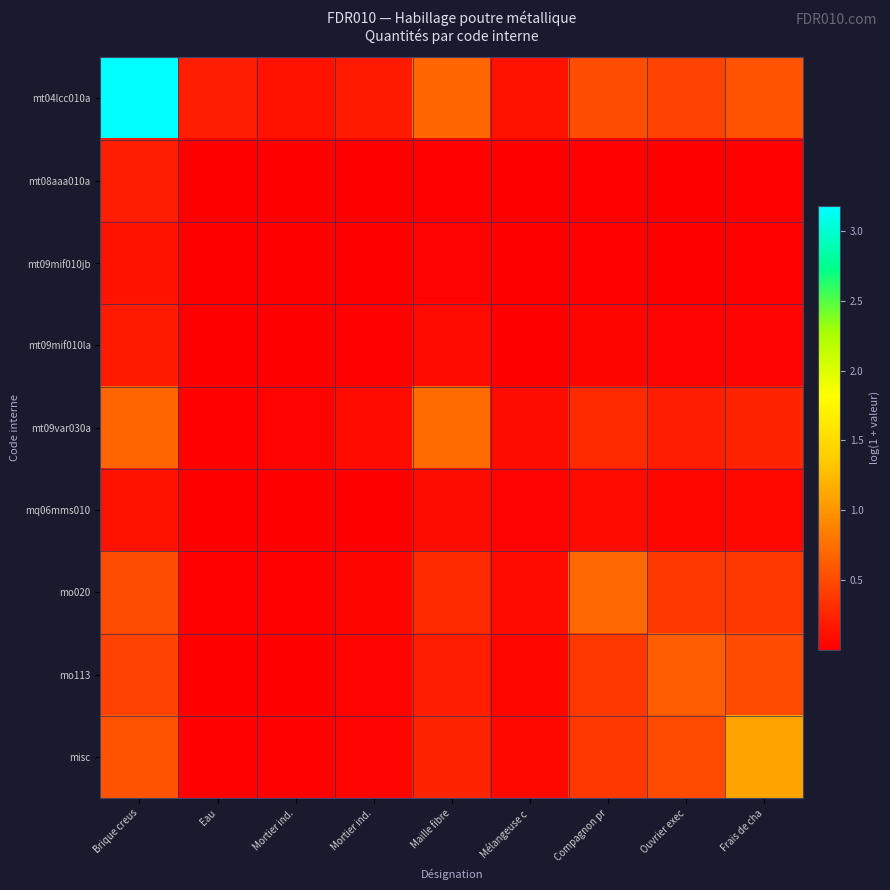

What is the spread (max minus min) of values at Eau?

0.2